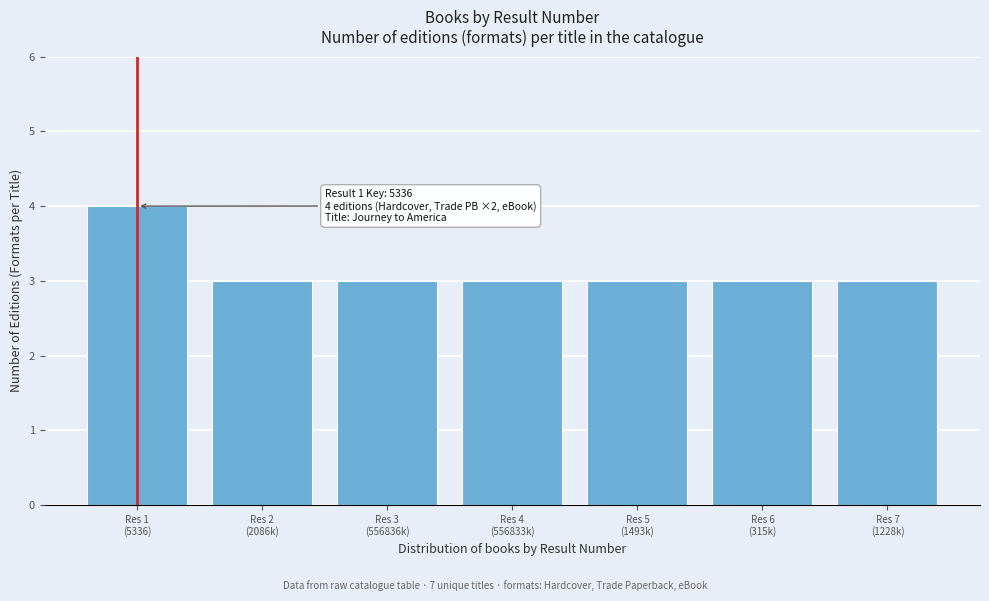

Reading left to right, what are all the values shown in this chart?

4	3	3	3	3	3	3